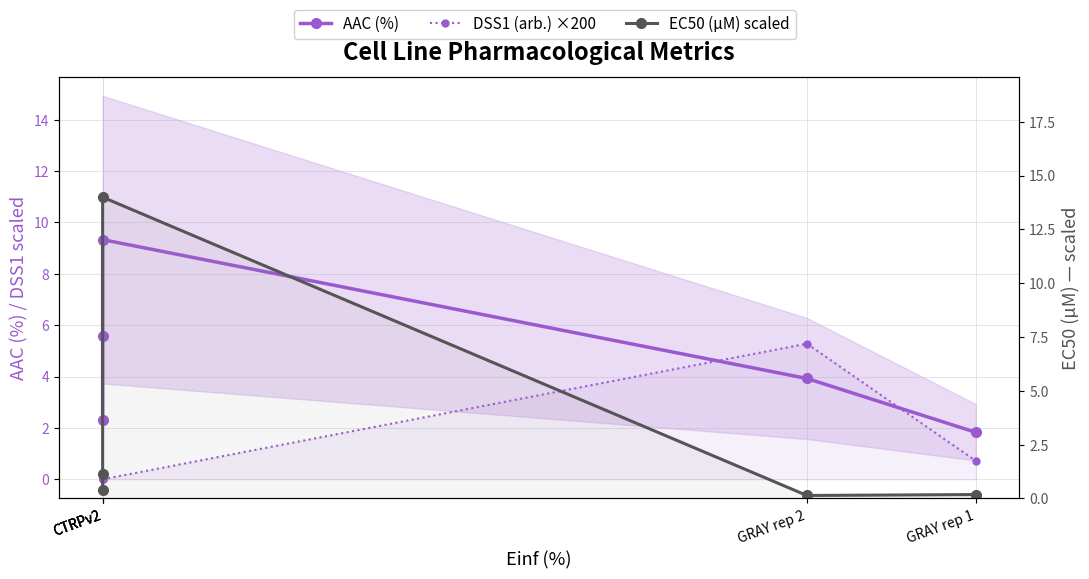

Between which two adjacent categories do EC50 (µM) scaled and DSS1 (arb.) ×200 first intersect?

CTRPv2 and GRAY rep 2